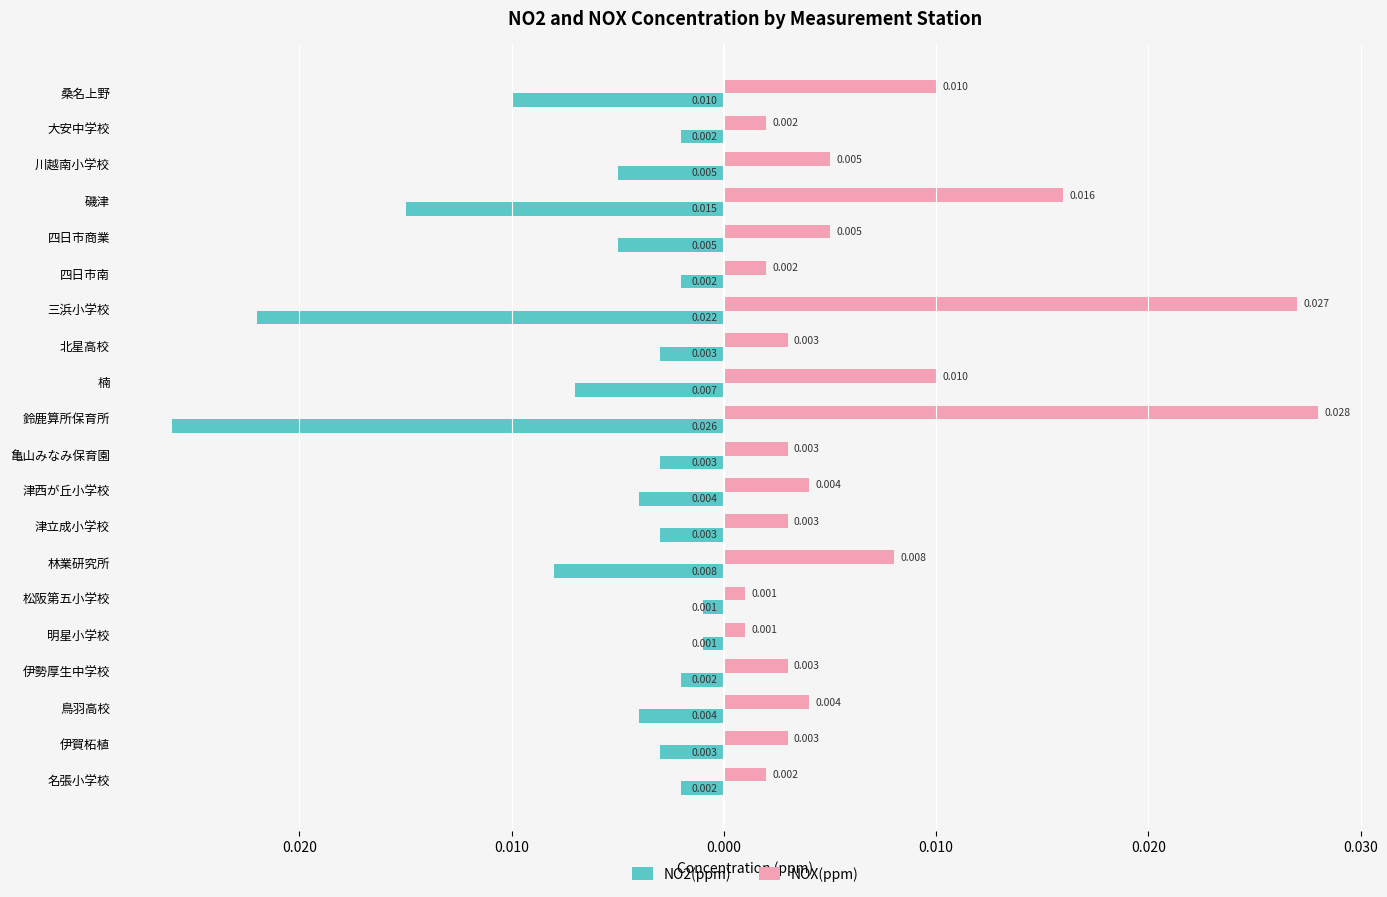

What are all the series names shown in the legend?

NO2(ppm), NOX(ppm)